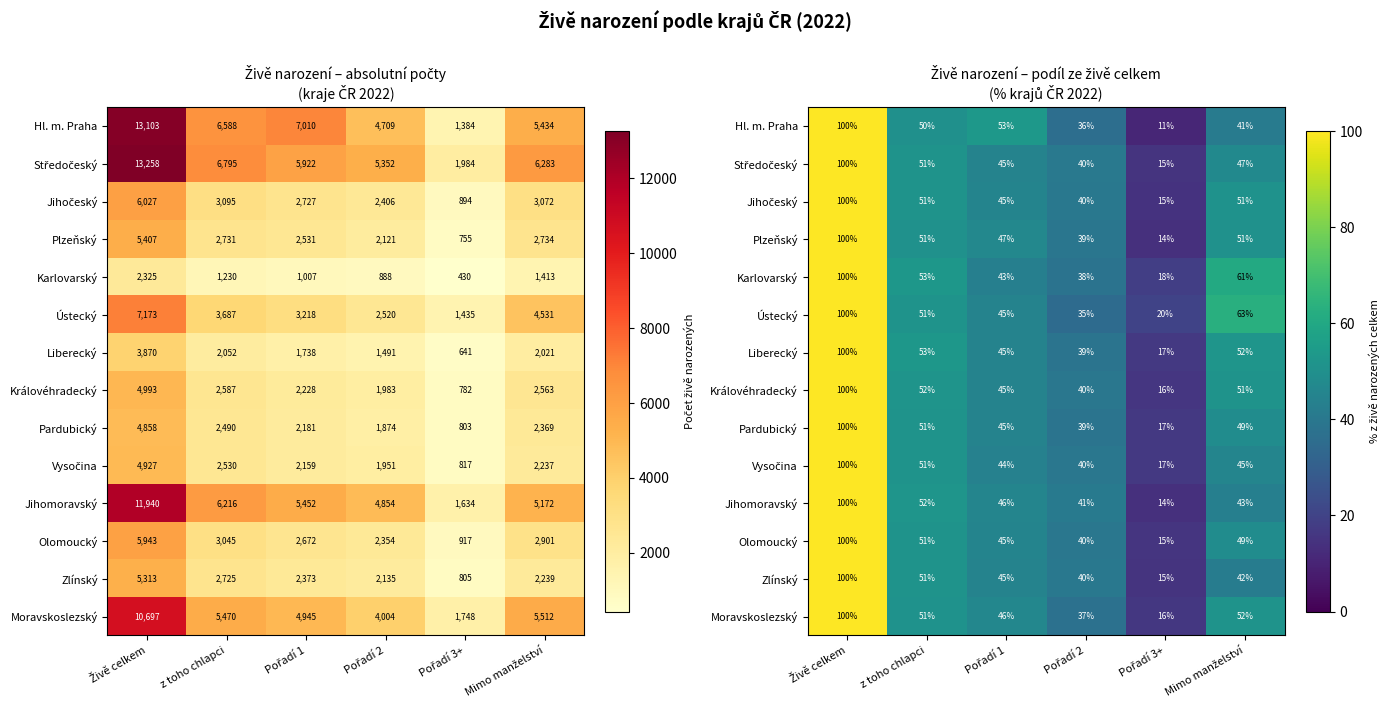

What is the total value across all series at Pořadí 1?

638.2